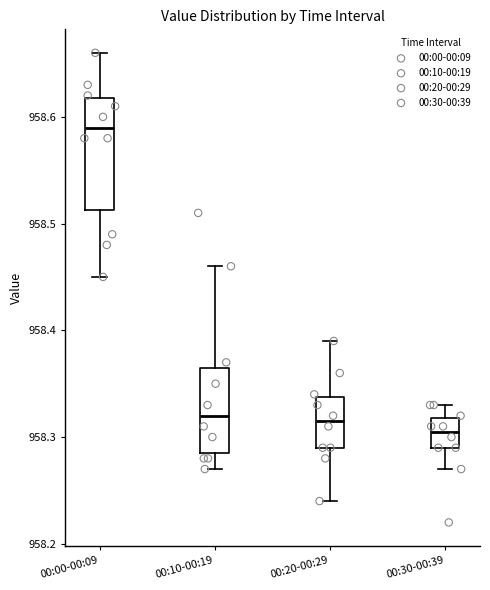

Which box has the highest median line?

00:00-00:09